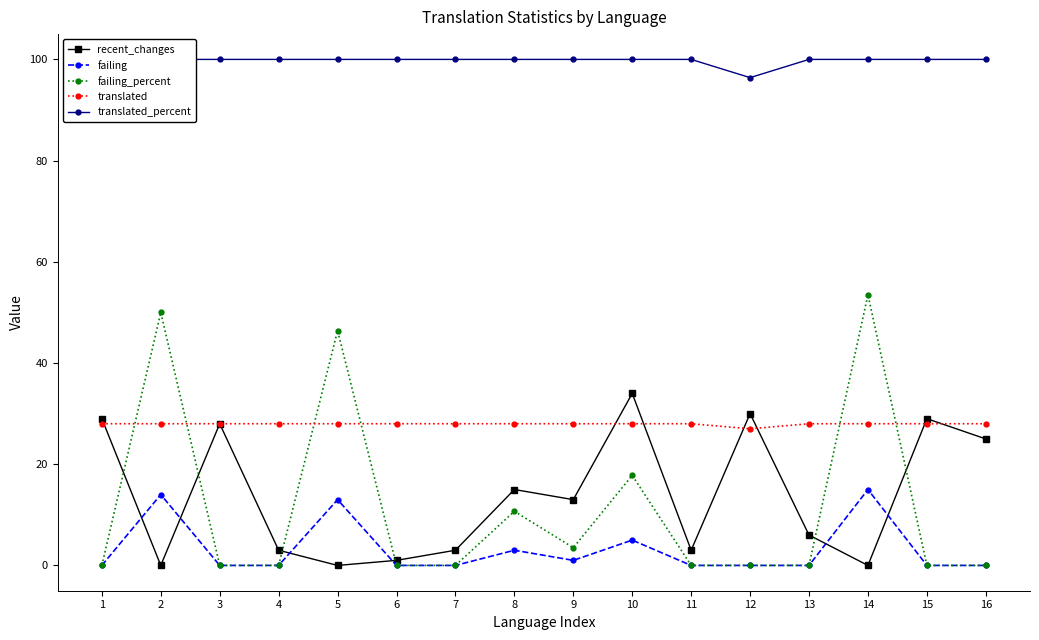

What is the highest value of the failing series?

15.0